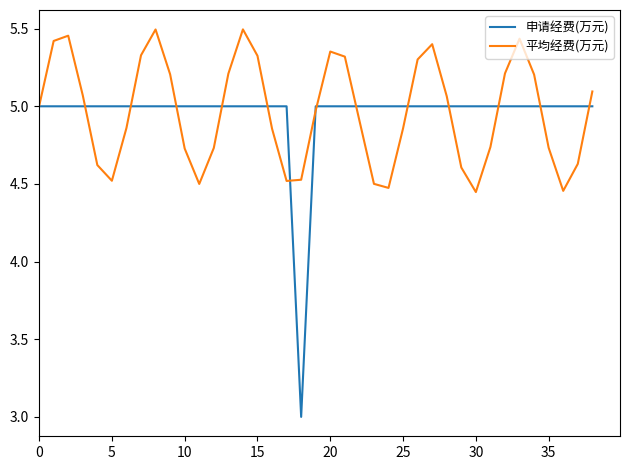

Which series ends up on top after the final intersection of 平均经费(万元) and 申请经费(万元)?

平均经费(万元)